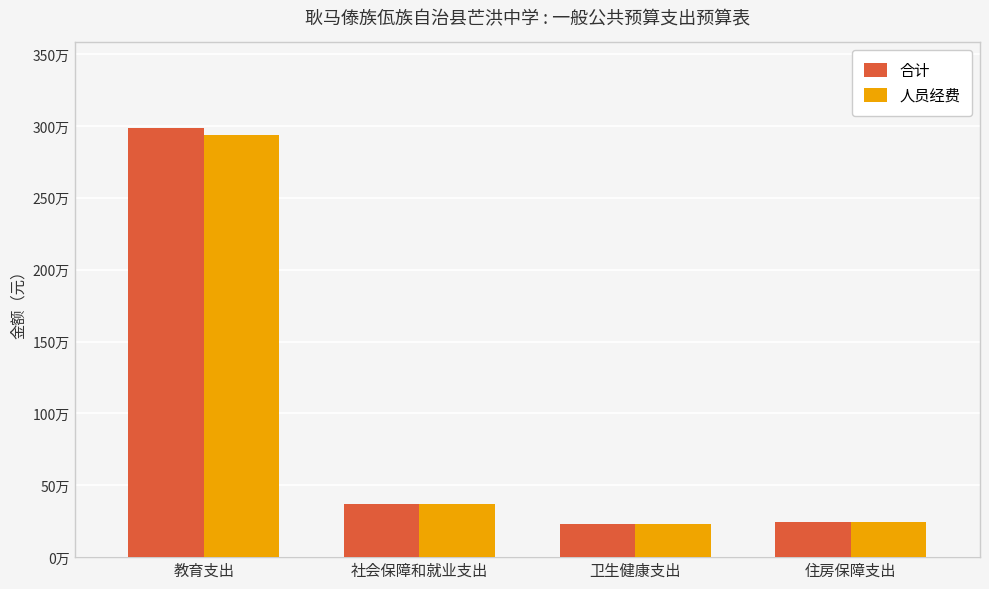

What are all the series names shown in the legend?

合计, 人员经费